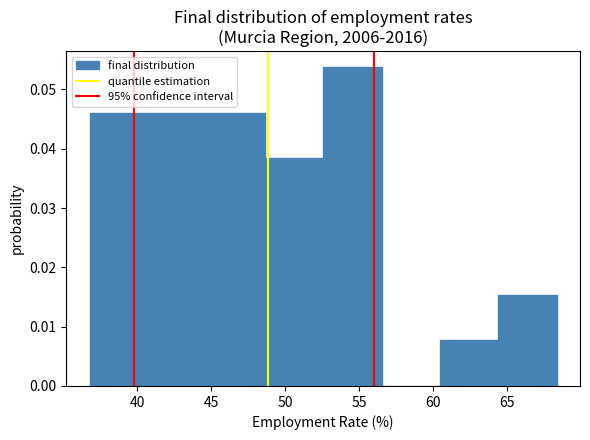

How tall is the bar that spans 37.0 to 40.5 on the x-axis? Neither the bar edges nor the heights are printed on the chart, so give them approximately, as read against the axes.

0.046